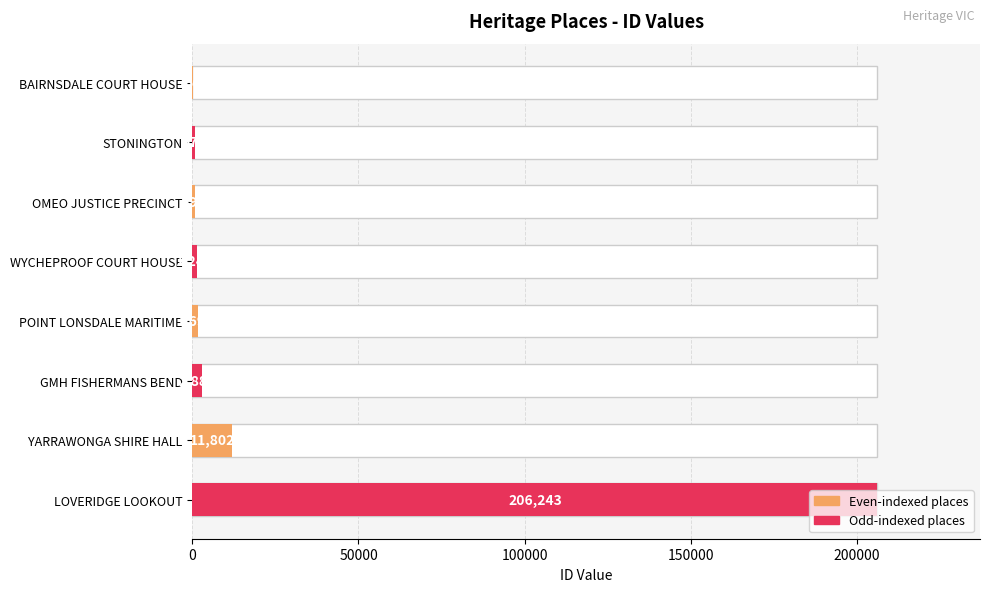

How many bars are there in total?

8